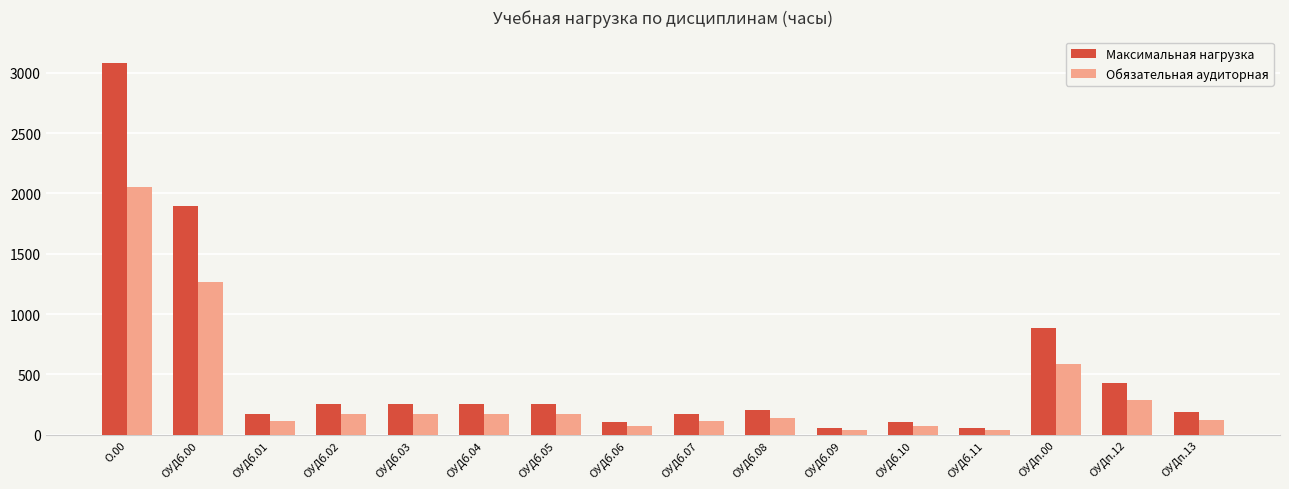

What is the sum of the Максимальная нагрузка values at ОУДб.01 and ОУДб.08?

374